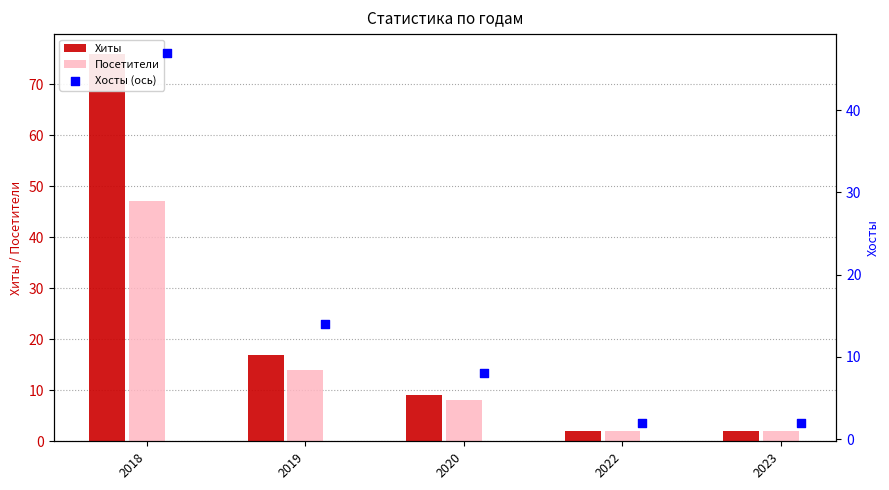

Which series reaches the minimum Y coordinate?

Хиты